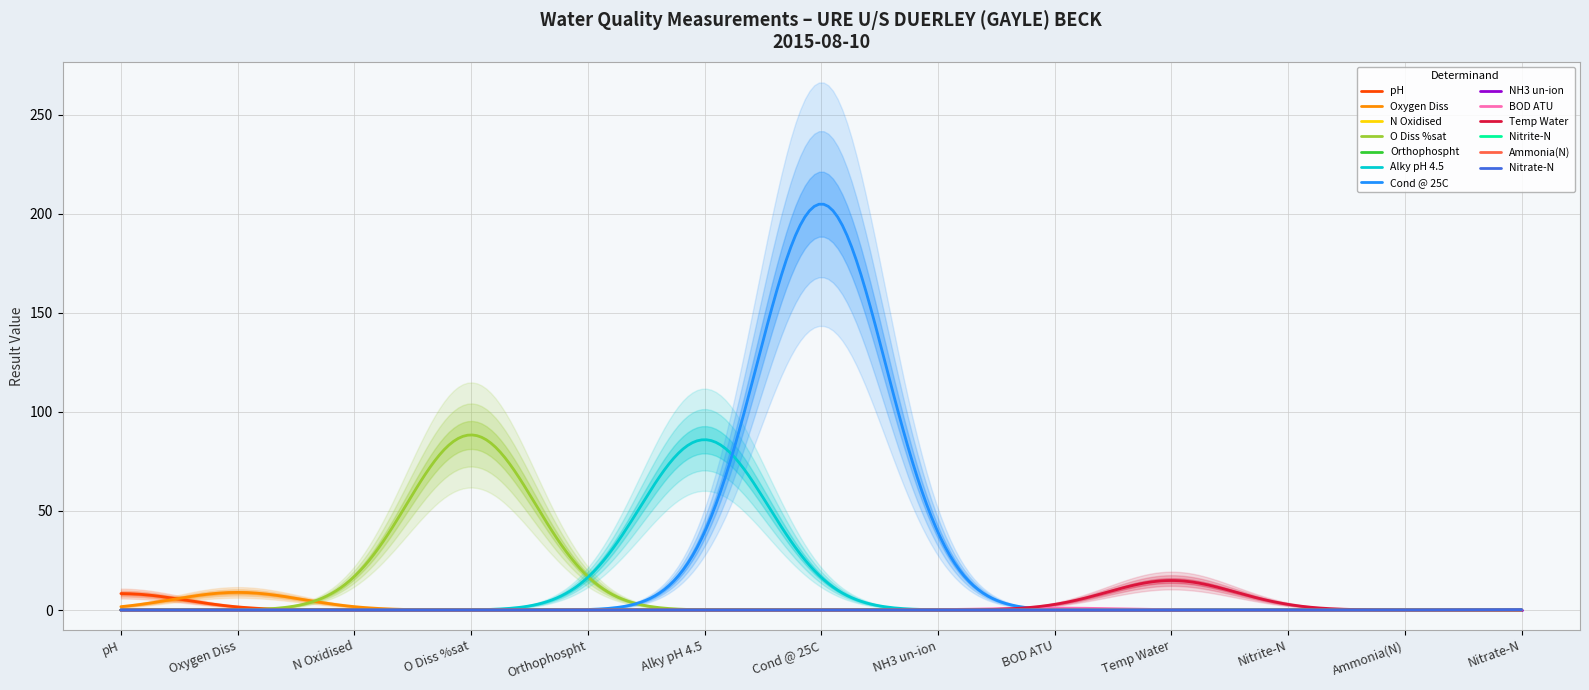

What is the maximum value shown in the chart?

205.0